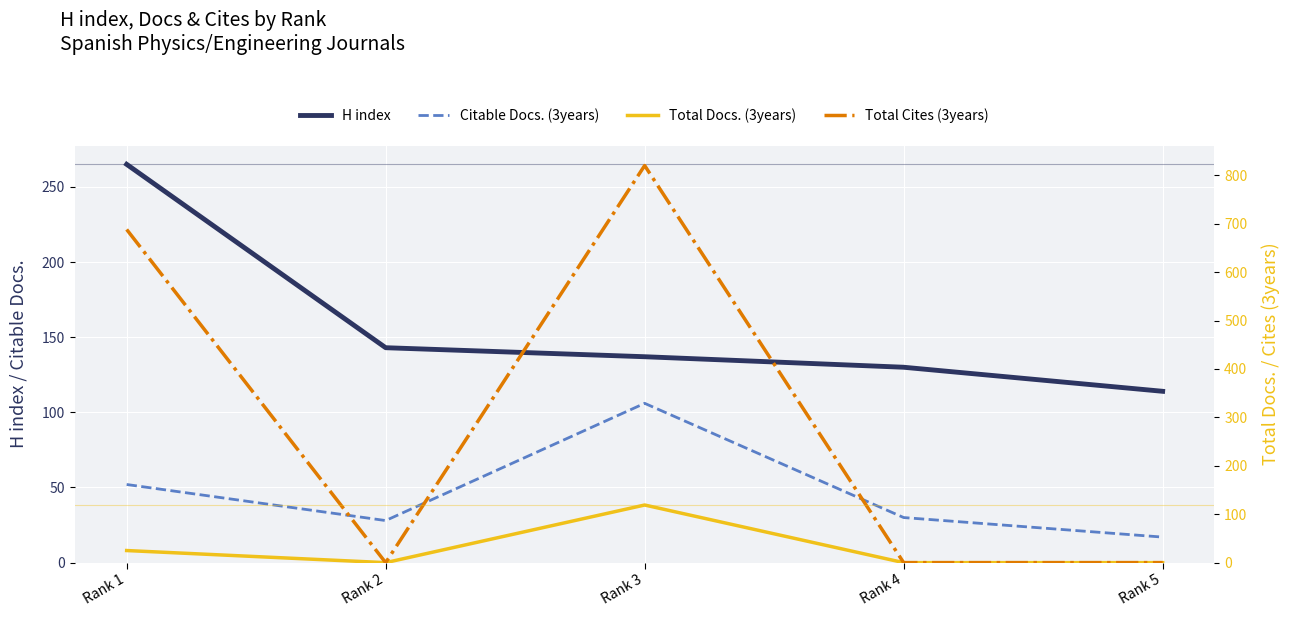

Is it true that Total Cites (3years) equals -556 at Rank 5?

False